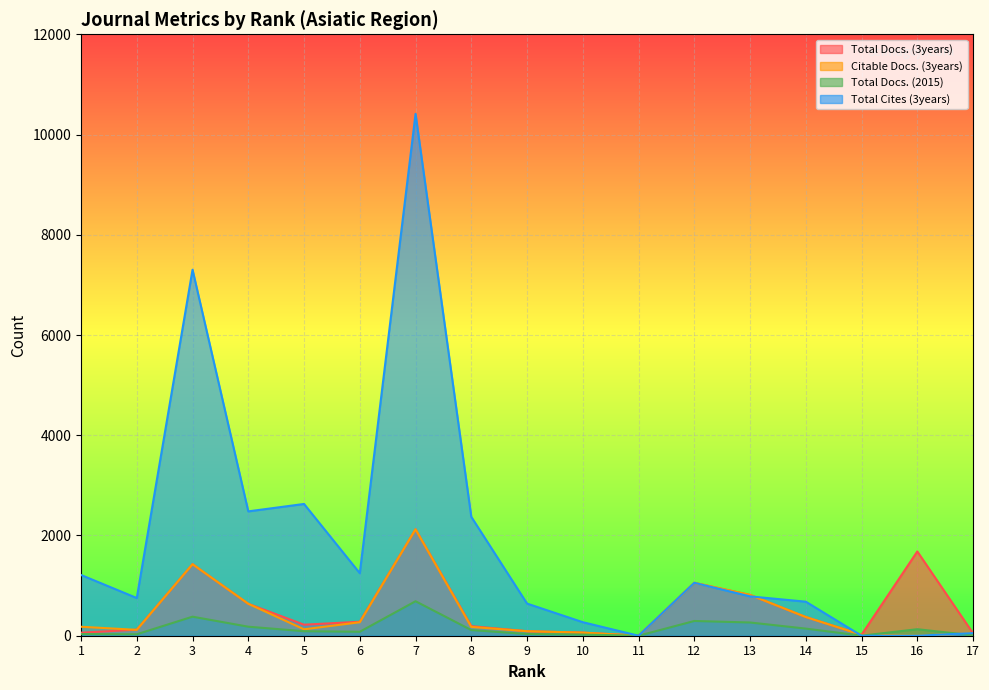

What are all the series names shown in the legend?

Total Docs. (3years), Citable Docs. (3years), Total Docs. (2015), Total Cites (3years)